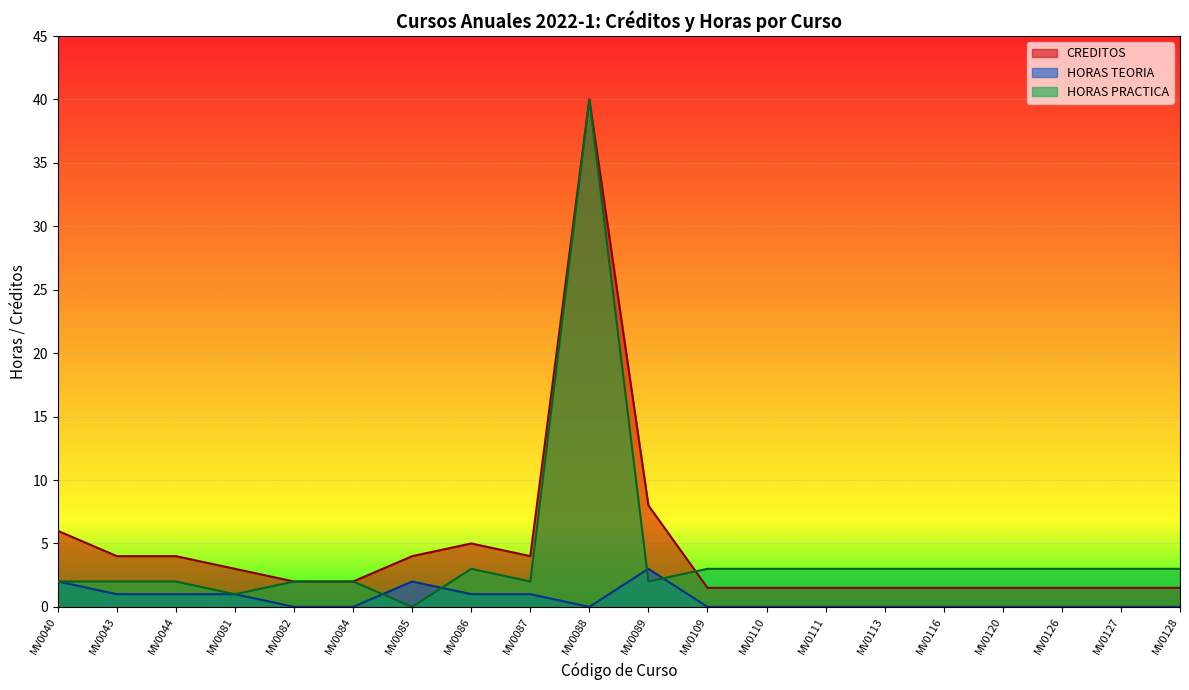

At which category does the chart reach its minimum across all series?

MV0082